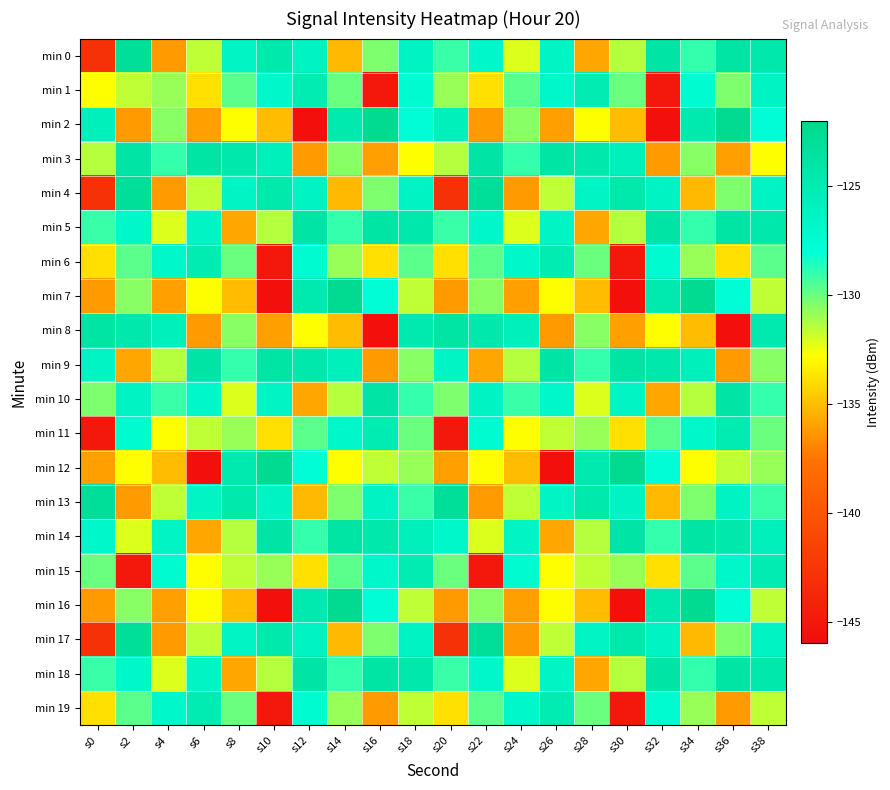

At s8, list the series in order from largest to smallest.

min 3, min 13, min 12, min 0, min 4, min 17, min 9, min 1, min 6, min 19, min 8, min 11, min 14, min 15, min 10, min 2, min 7, min 16, min 5, min 18